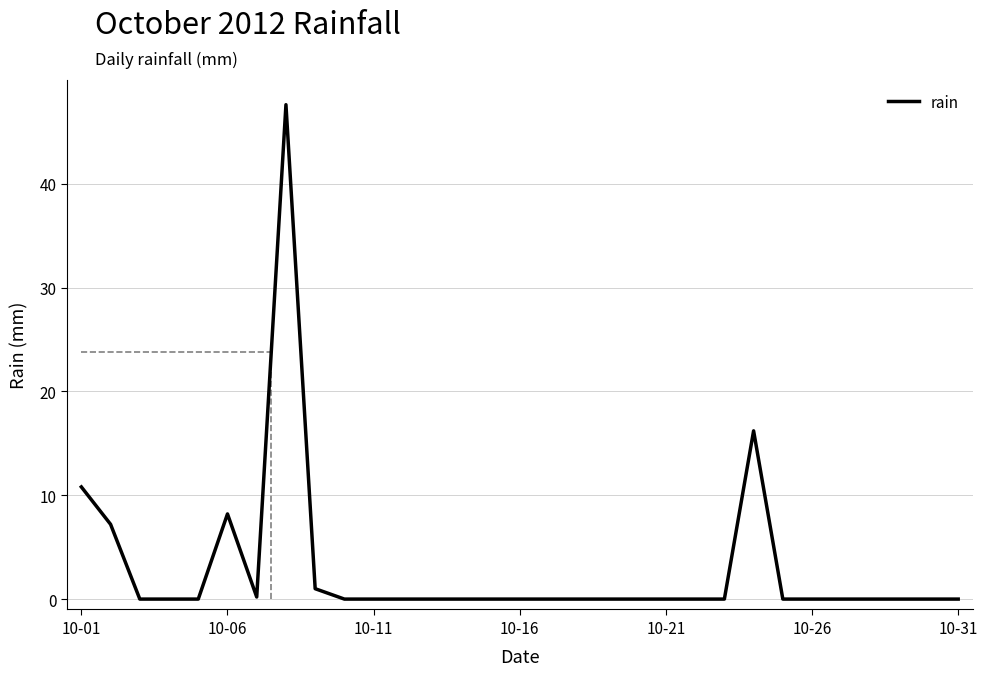

What is the maximum value shown in the chart?

47.6